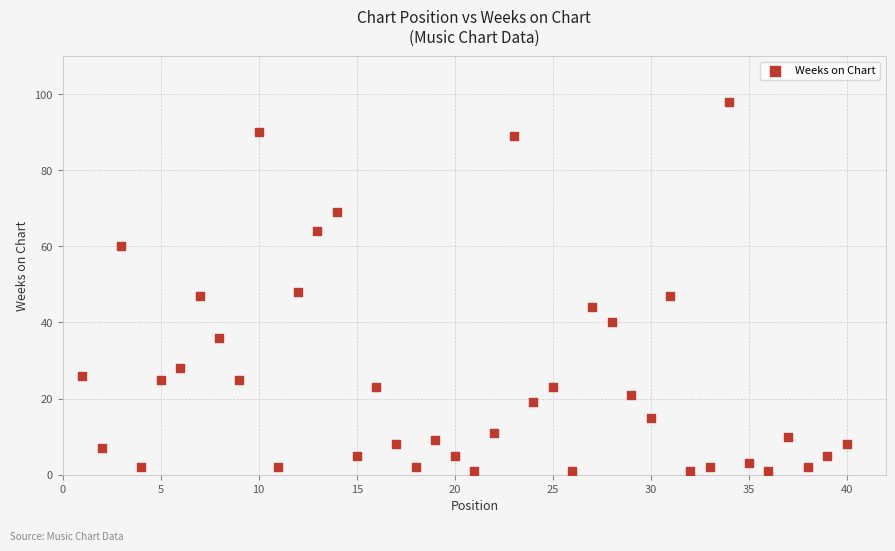

What is the range of X values (max minus min)?

39